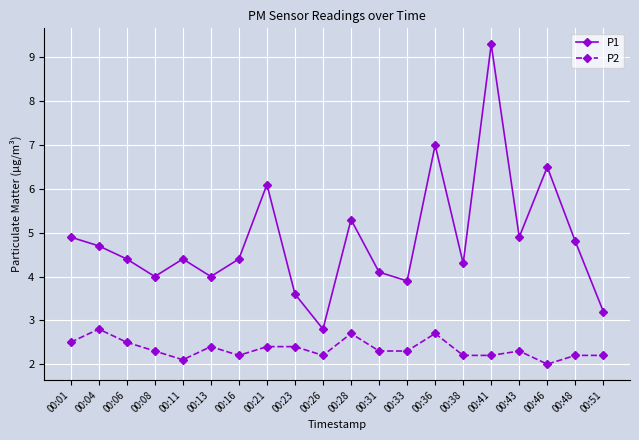

What is the value of the P1 point at the 13th from the left?

3.9